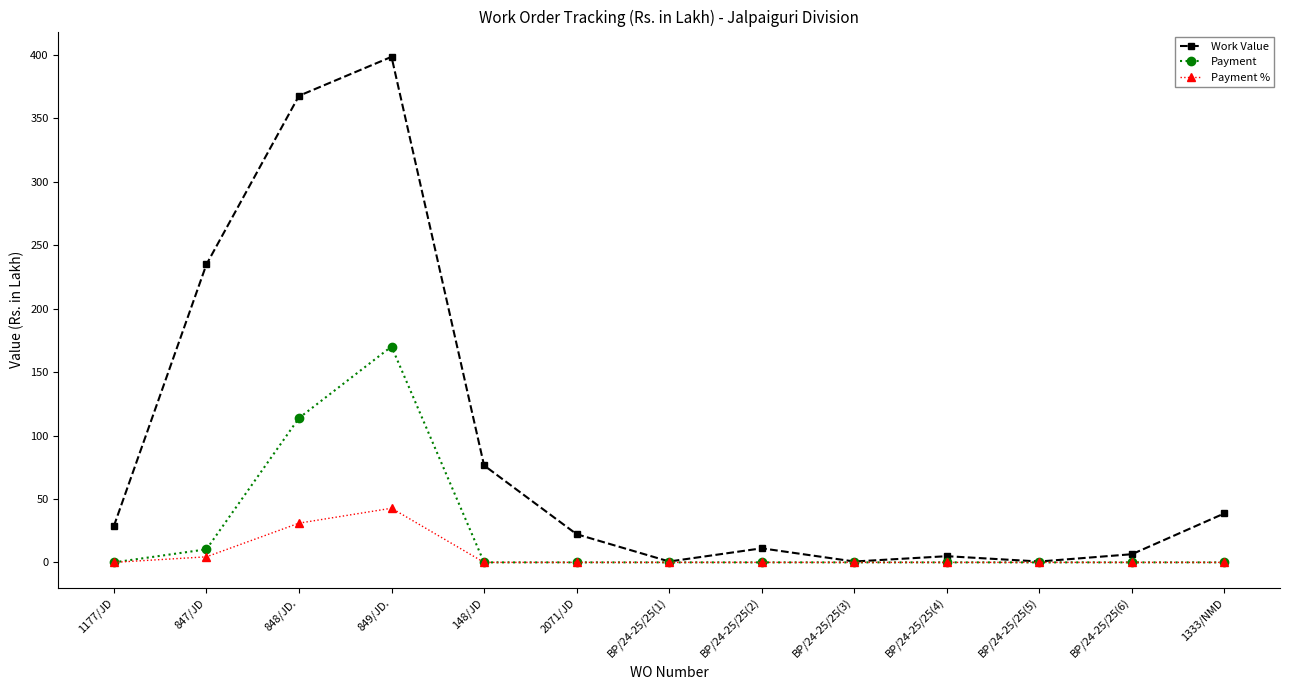

Is it true that Payment equals 104.5 at 849/JD.?

False